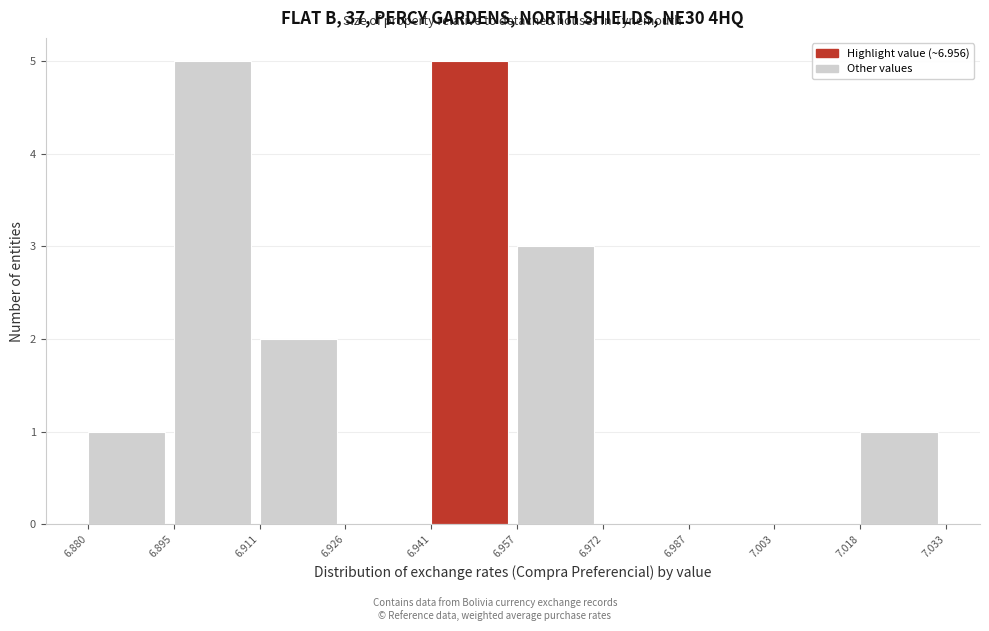

Reading left to right, list every bar in this chart as the range it spans on the x-axis followed by its height. The values are not printed on the chart, so give them approximately, as read against the axis.

6.880 to 6.895: 1
6.895 to 6.911: 5
6.911 to 6.926: 2
6.926 to 6.941: 0
6.941 to 6.957: 5
6.957 to 6.972: 3
6.972 to 6.987: 0
6.987 to 7.003: 0
7.003 to 7.018: 0
7.018 to 7.033: 1